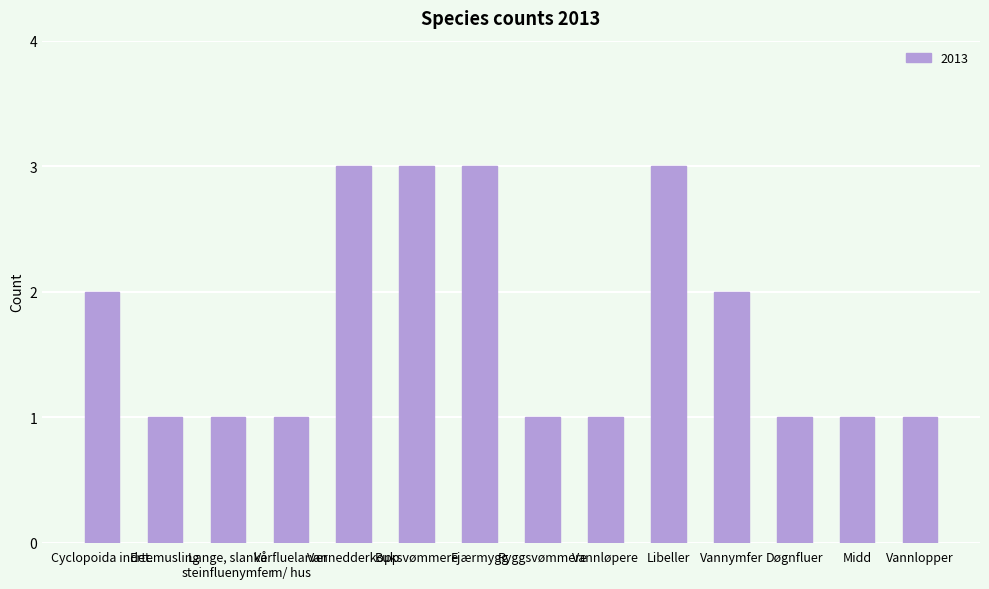

How many values are between 1 and 3?

14